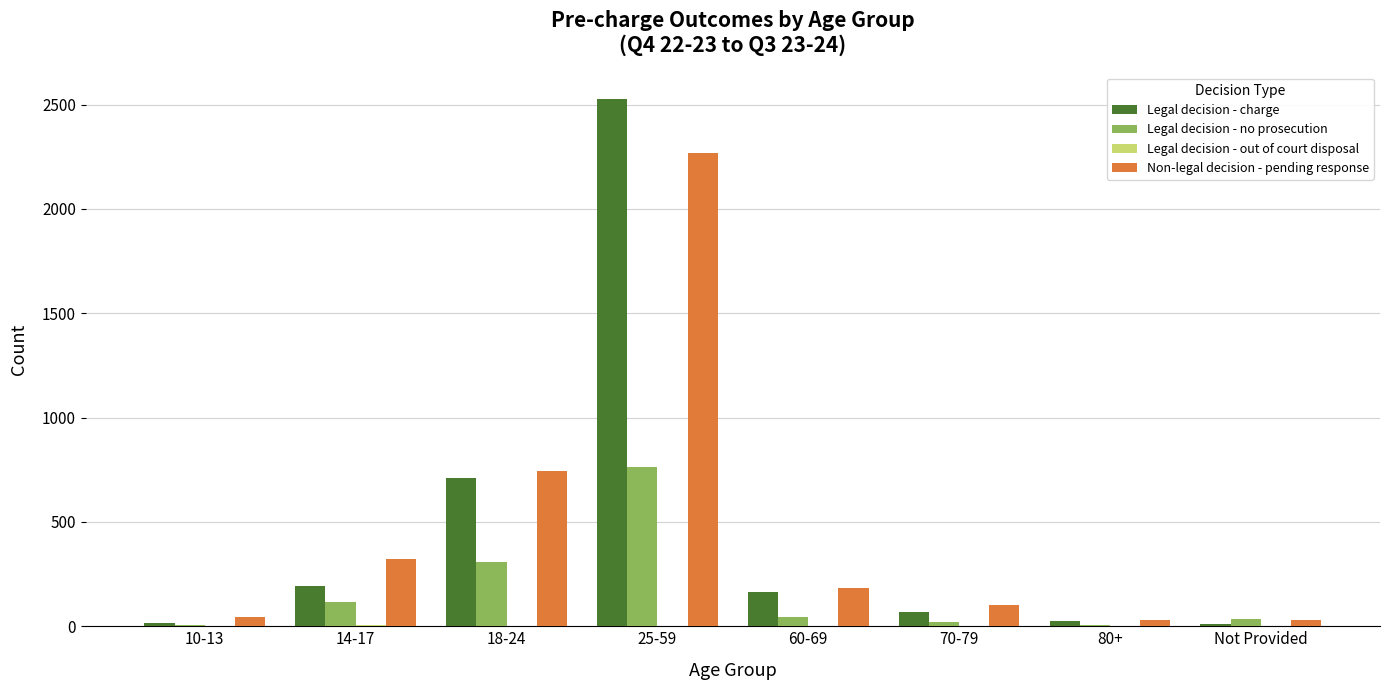

At which label does Non-legal decision - pending response reach its peak?

25-59